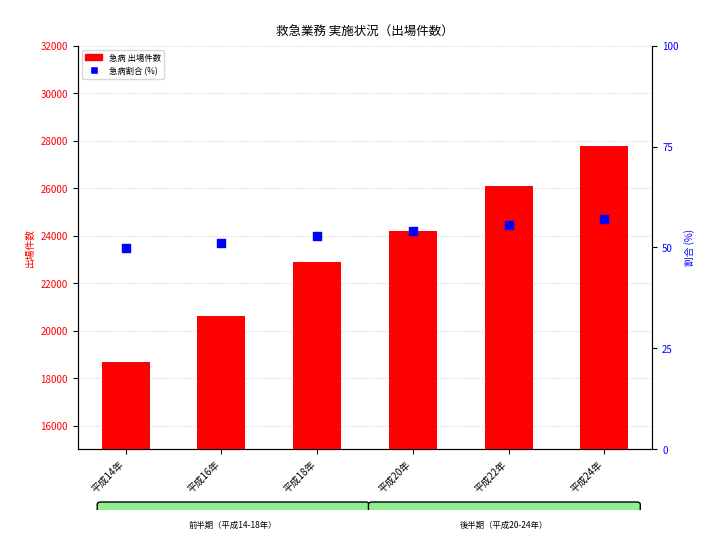

Is the value of 急病割合 (%) at 平成14年 greater than the value of 急病(出場件数) at 平成20年?

No